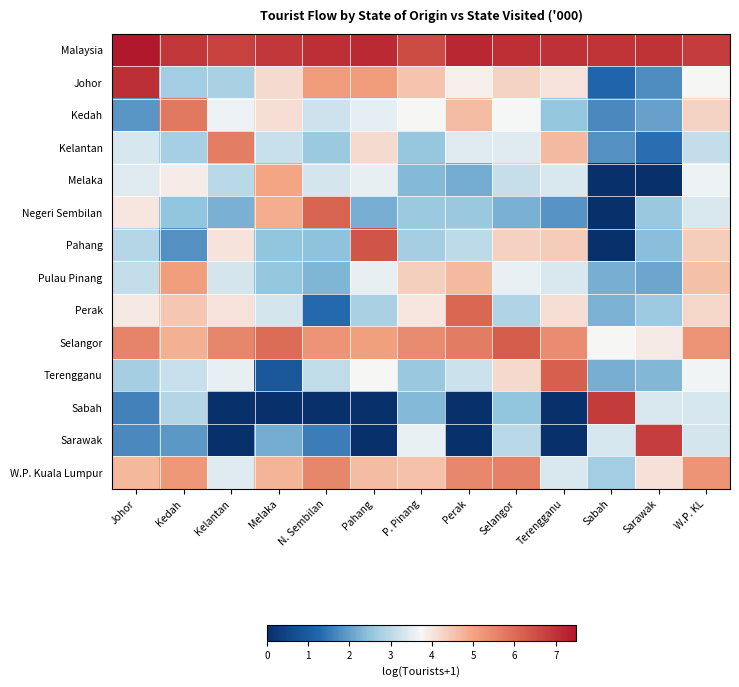

What is the difference between the highest and lowest values at Sabah?

7.0